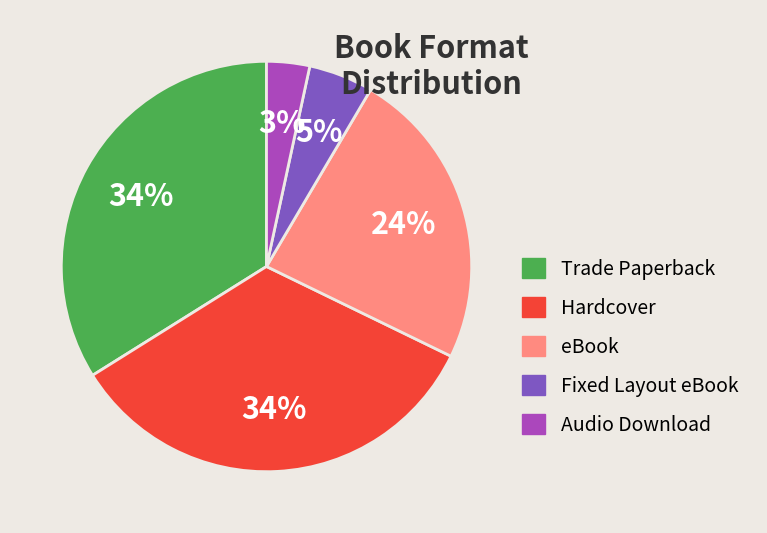

Does any single category account for the majority?

No